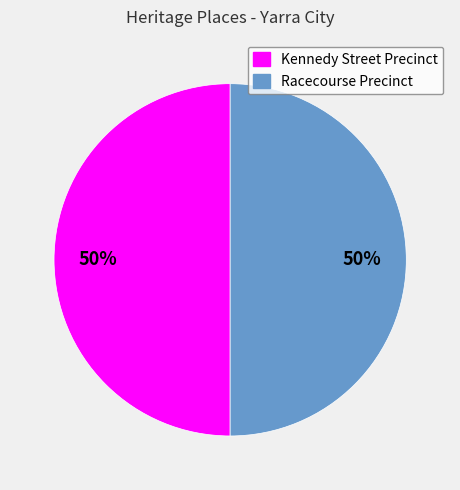

Count the number of slices in the pie.

2